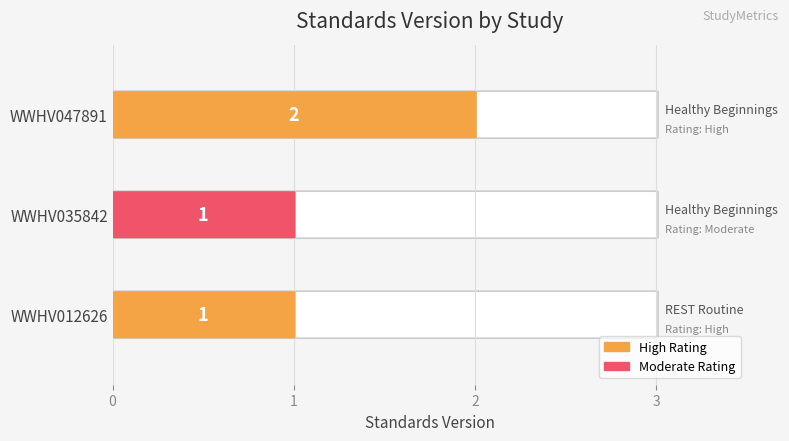

Count the number of values greater than 1.

1